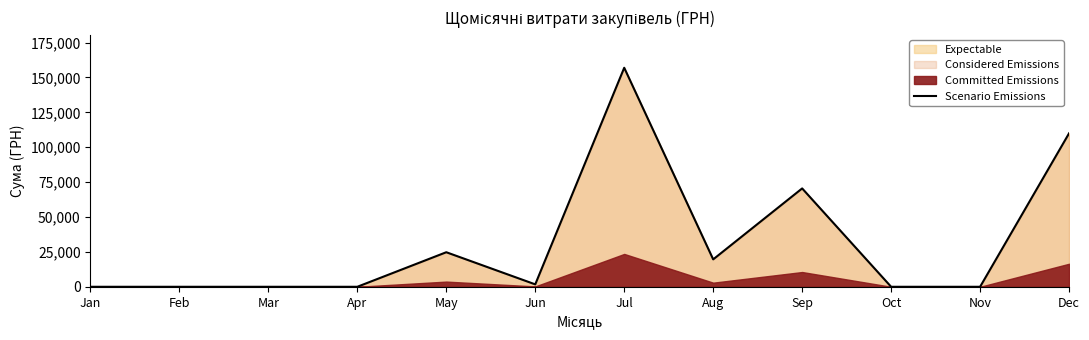

Is it true that Scenario Emissions equals 156918.6 at Jul?

True